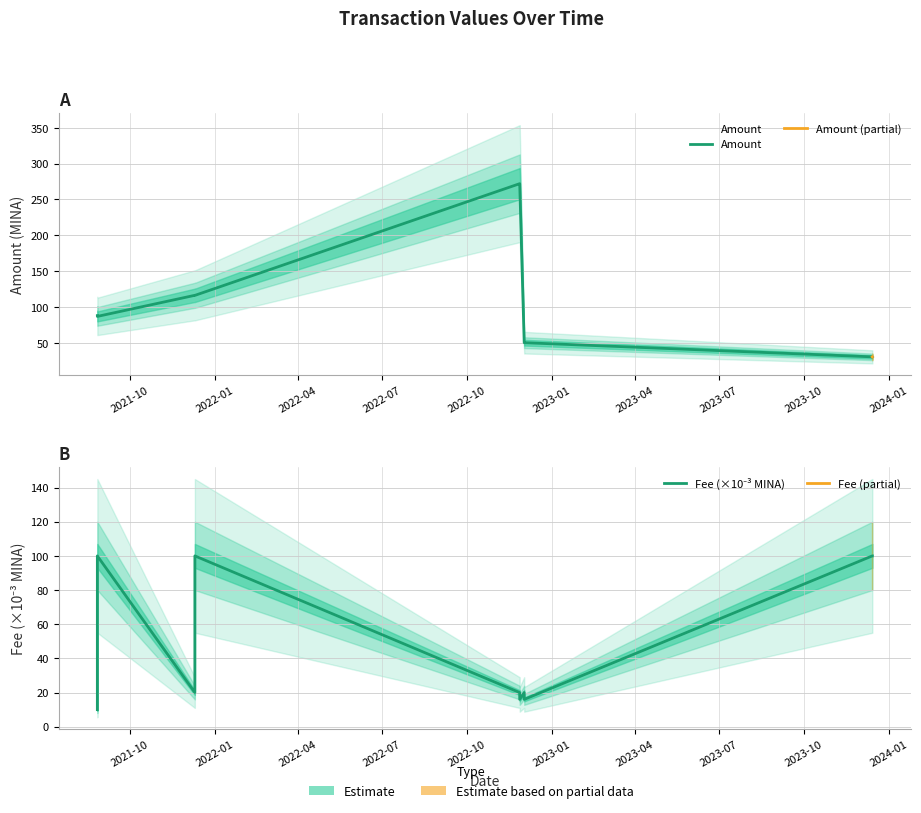

How many intersections are there between Amount and Fee?

3